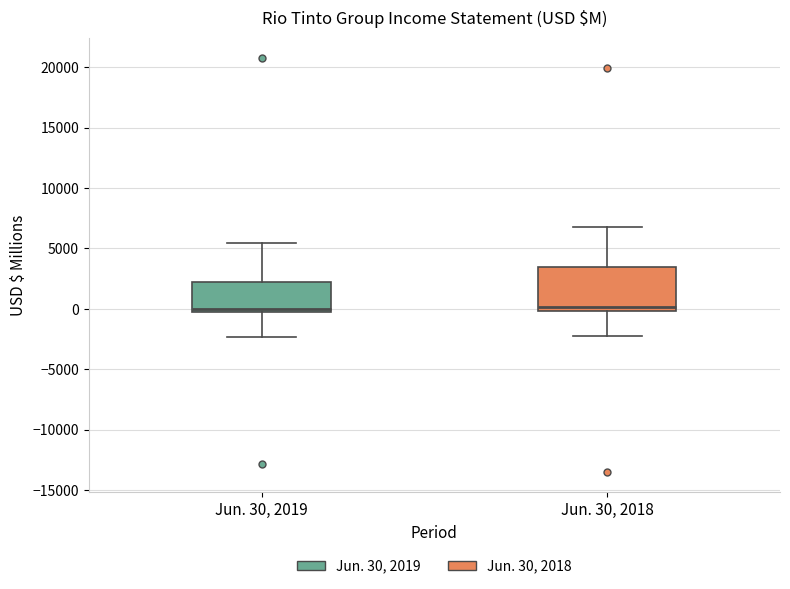

Reading left to right, read every box against the y-axis: the position of its median line, the range the box covers, and the ends of its whiskers. The values are not printed on the chart, so give them approximately, as read against the axis.

Jun. 30, 2019: median 0, box -500 to 2500, whiskers -2500 to 5500
Jun. 30, 2018: median 0 (just above the box's lower edge), box 0 to 3500, whiskers -2000 to 7000